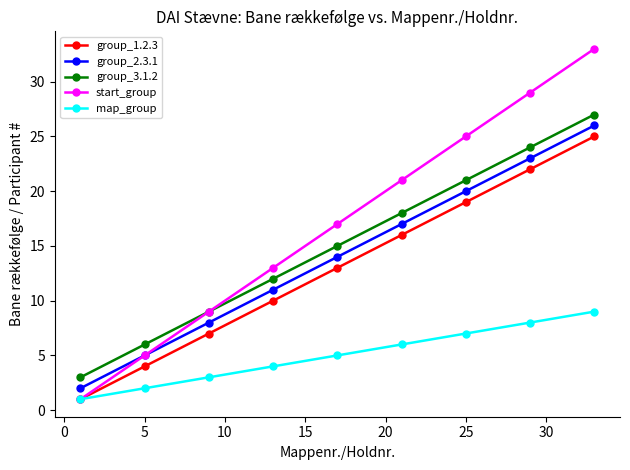

Which series has the largest total across all categories?

start_group